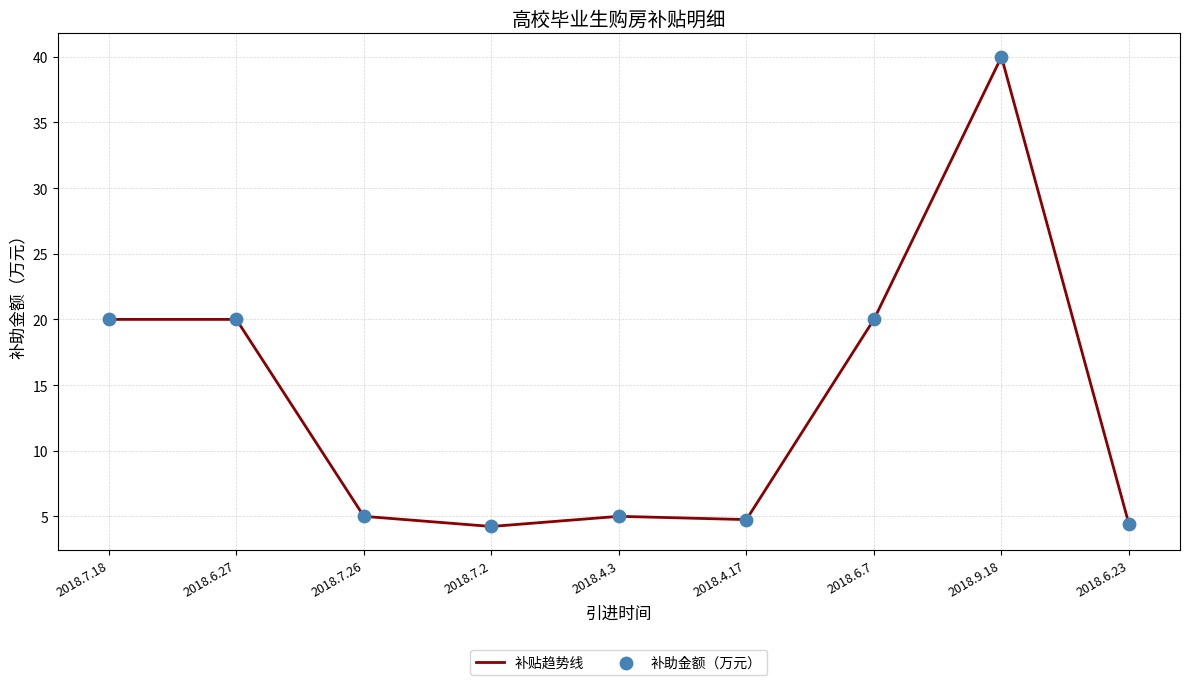

What is the ratio of the value at 2018.6.27 to the value at 2018.6.23?

4.6